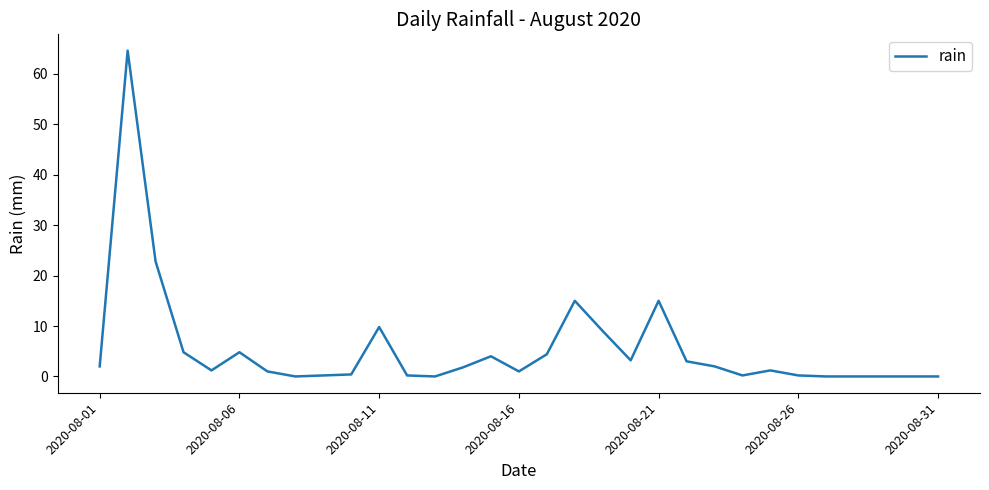

What is the greatest value displayed?

64.6